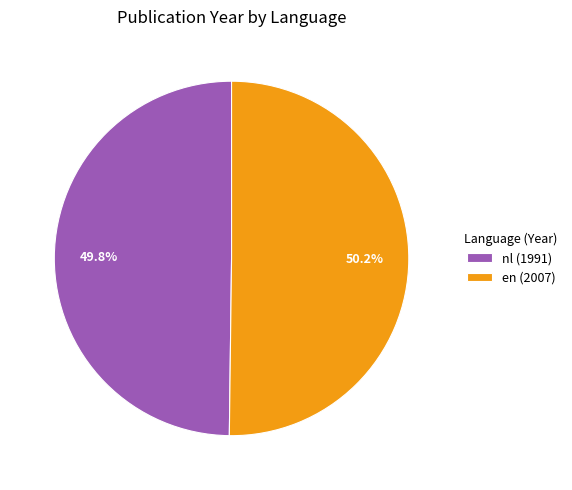

Approximately how many times larger is the value at en (2007) compared to nl (1991)?

1.0